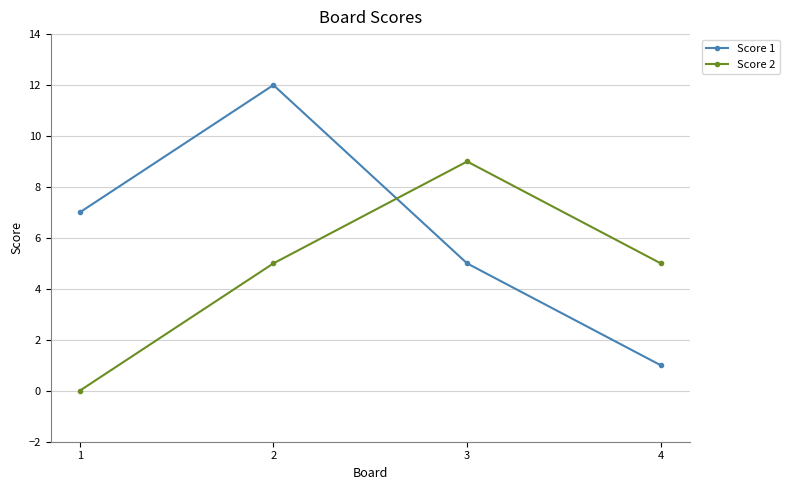

Count the Score 2 values in the range 5 to 9.

3